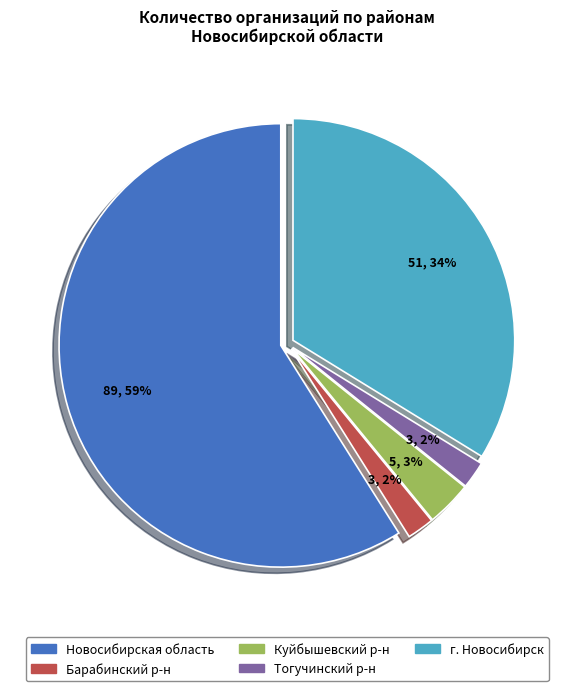

The Куйбышевский р-н slice represents 3% of the pie. True or false?

True